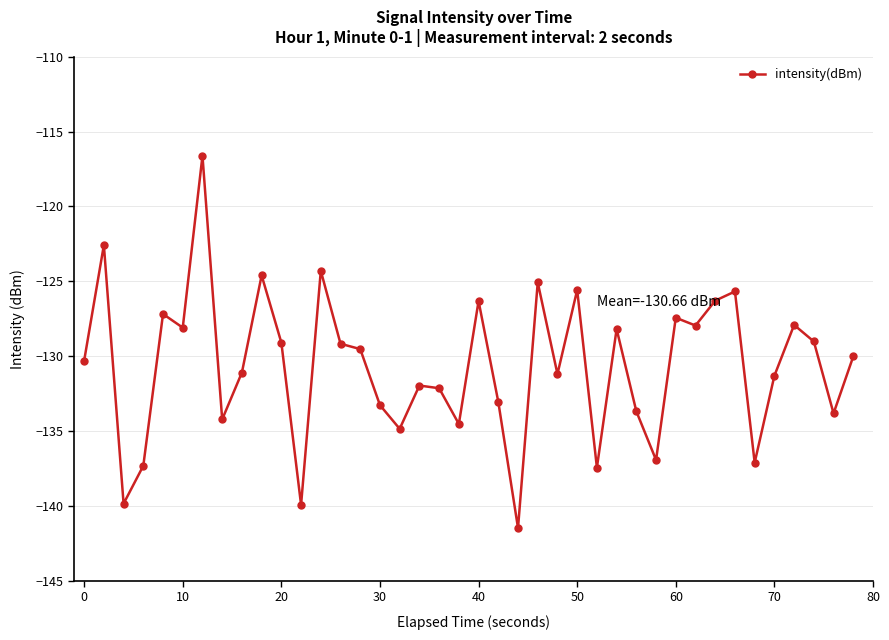

True or false: the data has more than 2 interior local peaks.

True